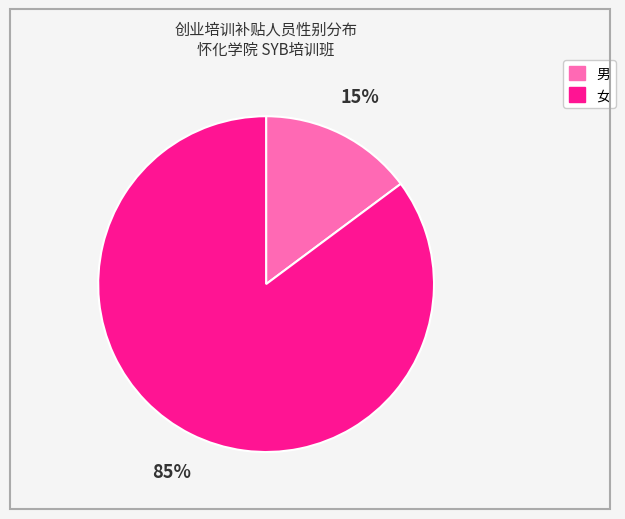

Which category has the smallest portion of the pie?

男